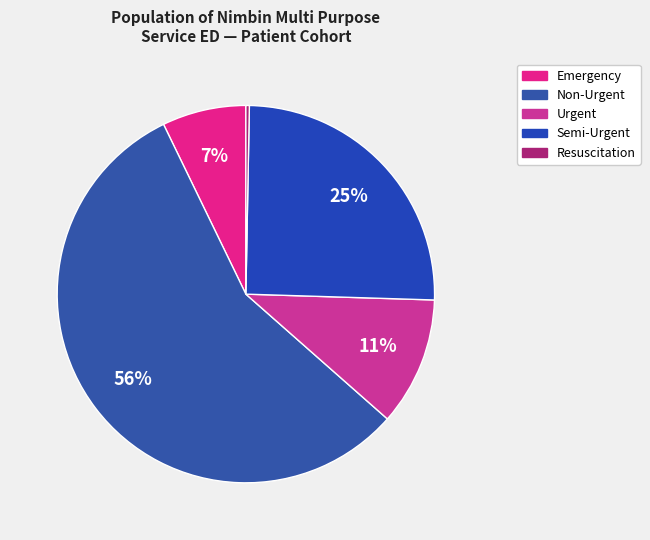

How many slices are in this pie chart?

5